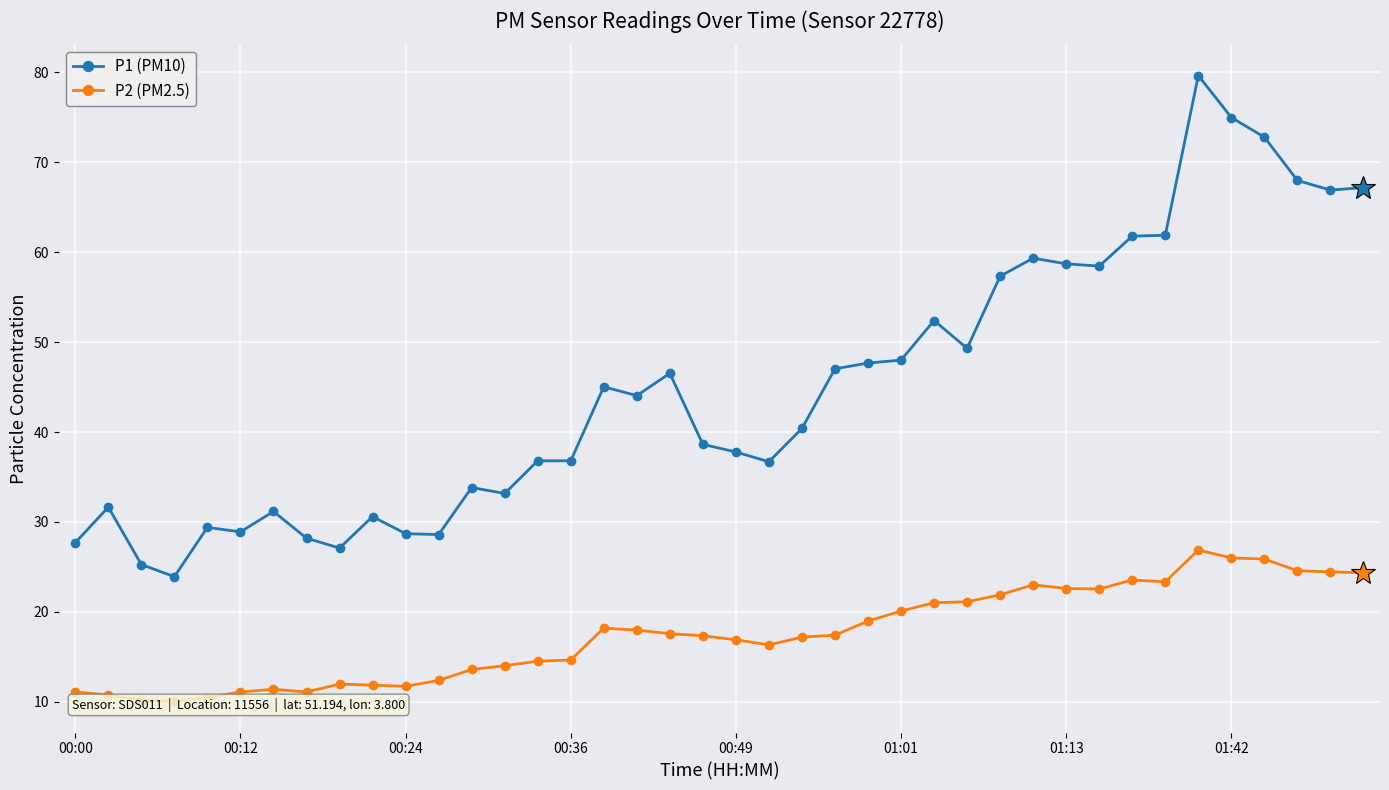

Count the number of categories in the chart.

40